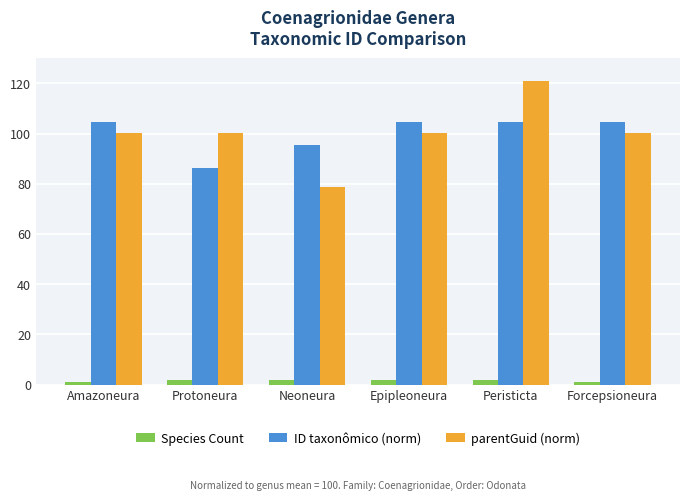

What is the greatest value displayed?

120.8